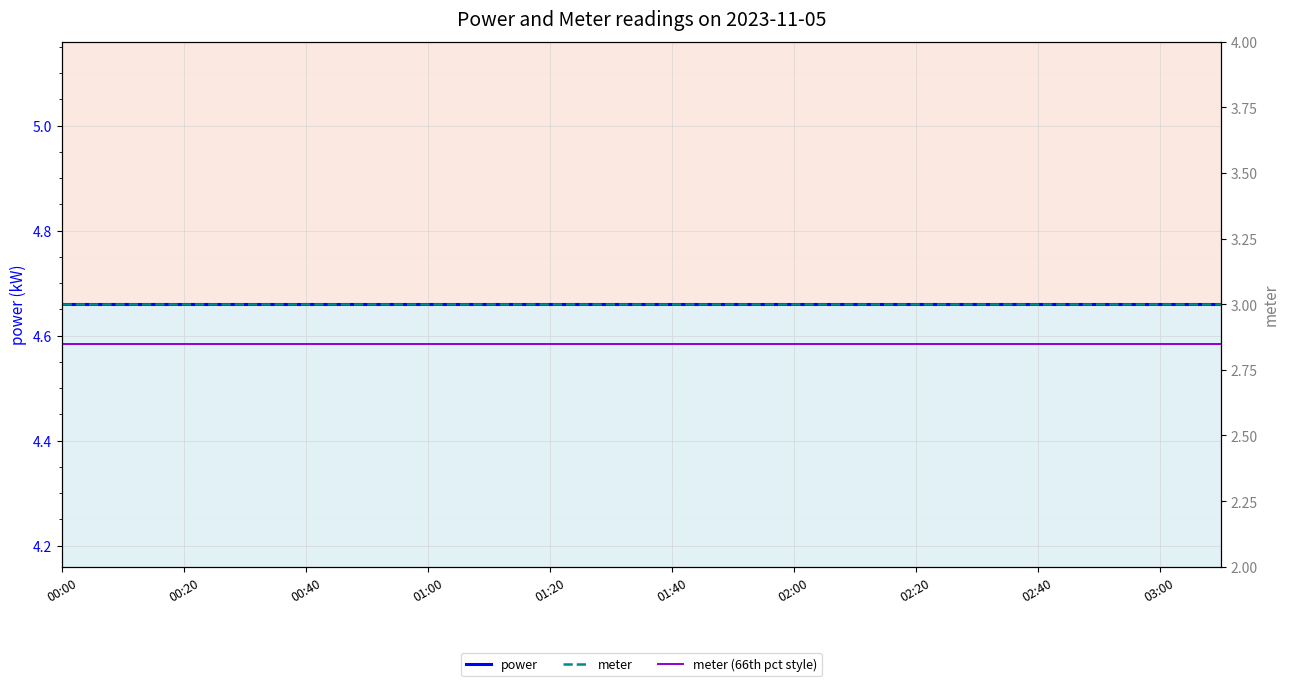

Which series has the largest range (max minus min)?

power